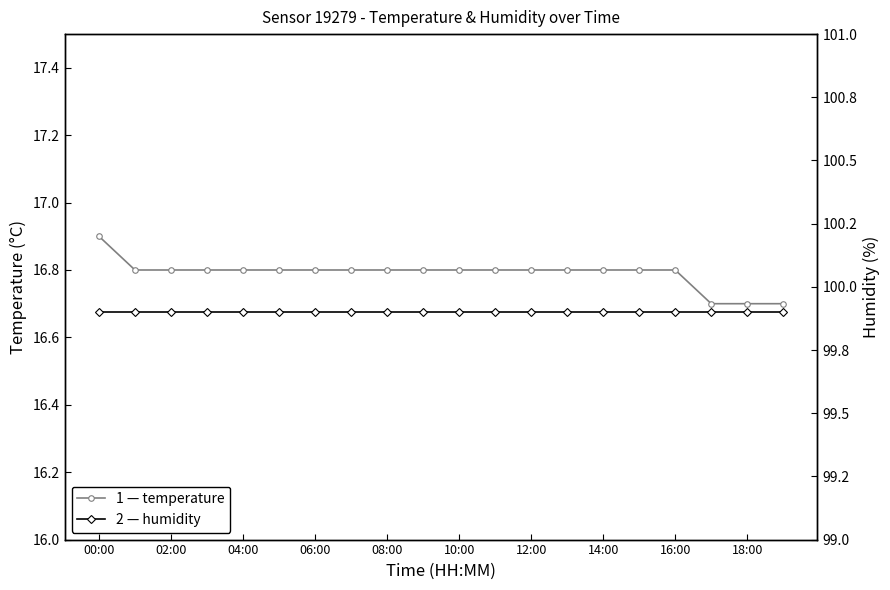

What is the lowest value of the temperature series?

16.7